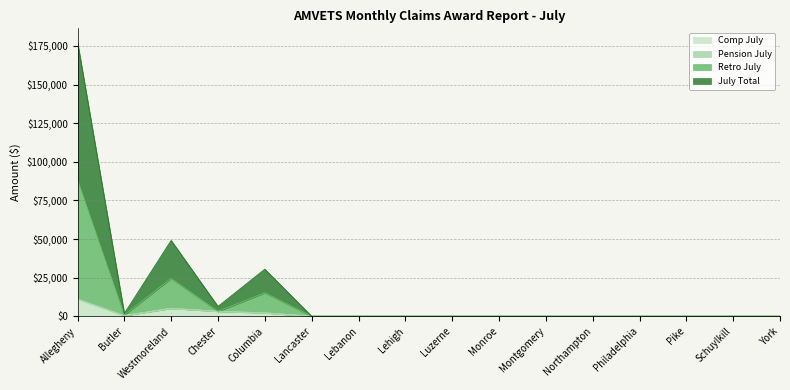

At how many categories does at least one series exceed 143267?

1